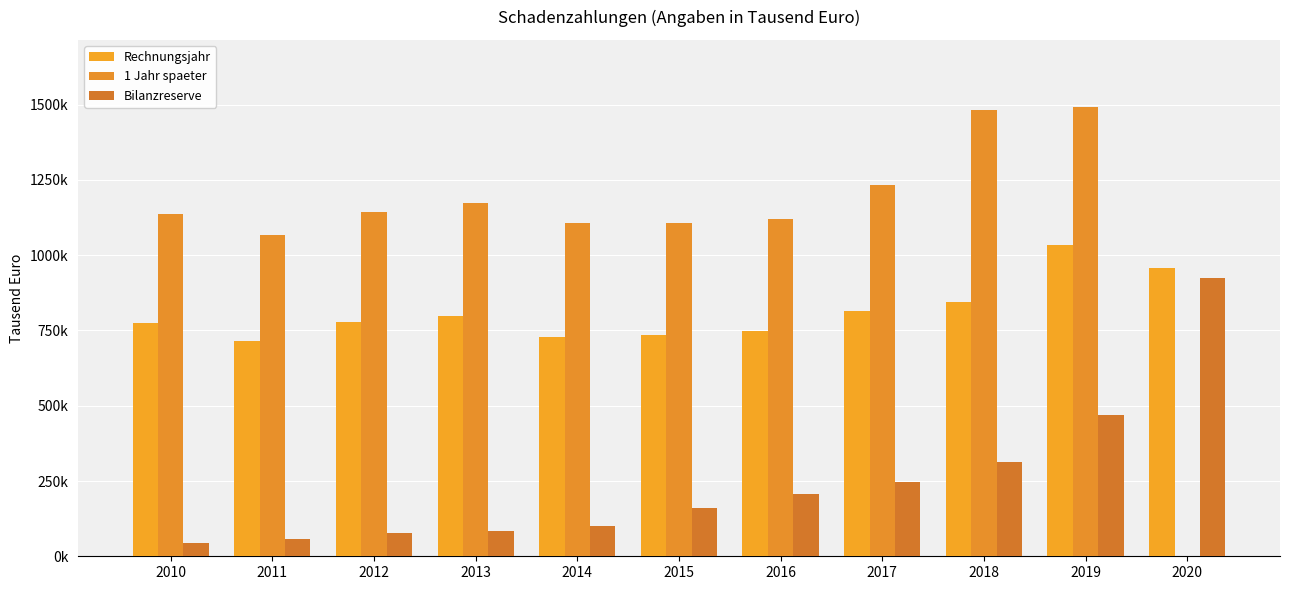

What is the value of the Rechnungsjahr bar at the 3rd from the left?

778329